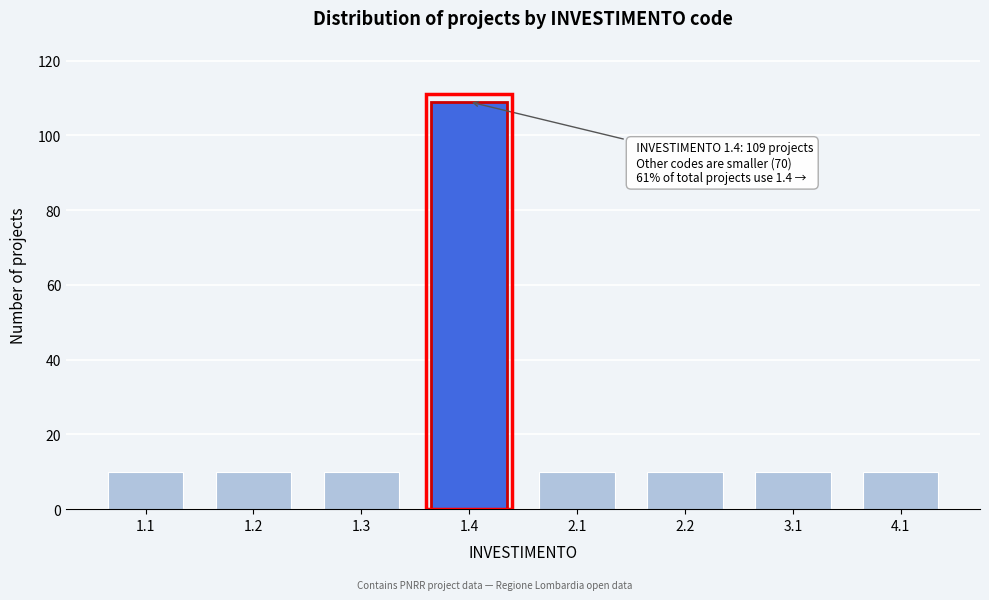

Reading left to right, what are all the values shown in this chart?

10	10	10	109	10	10	10	10